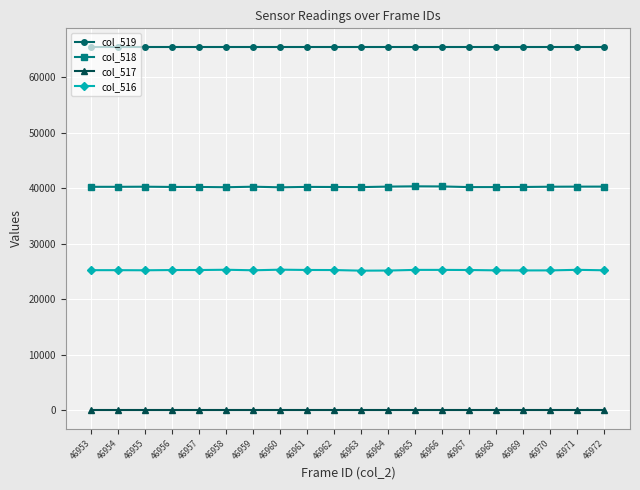

Rank the series by their average value, from highest to lowest.

col_519, col_518, col_516, col_517